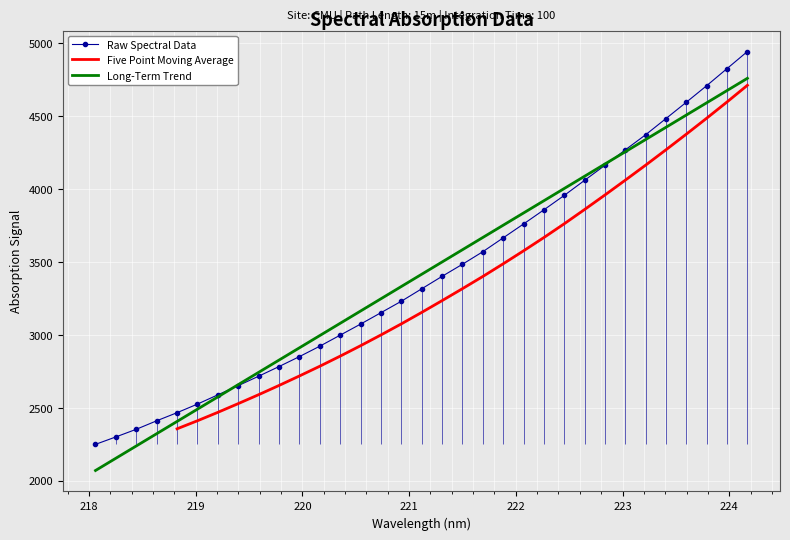

What is the highest value of the Long-Term Trend series?

4761.1